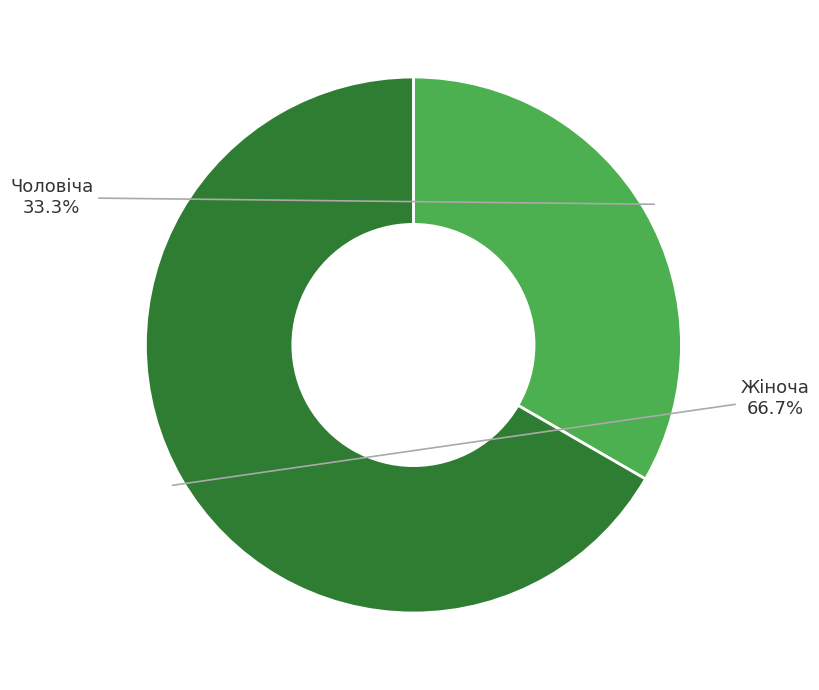

Does Чоловіча represent more than half of the total?

No